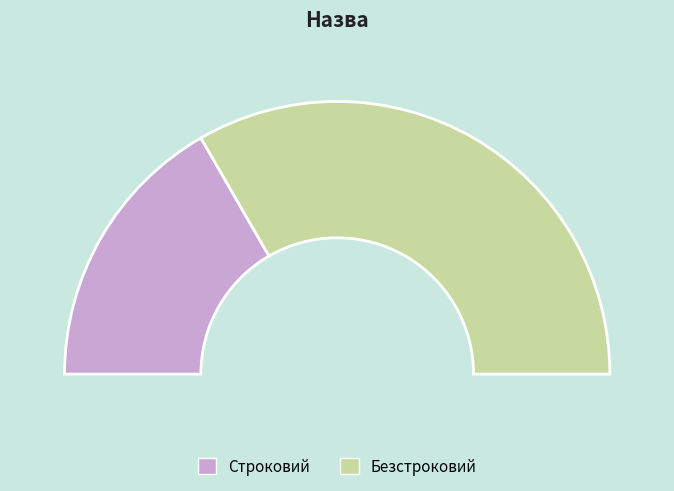

How many segments does this pie chart have?

2